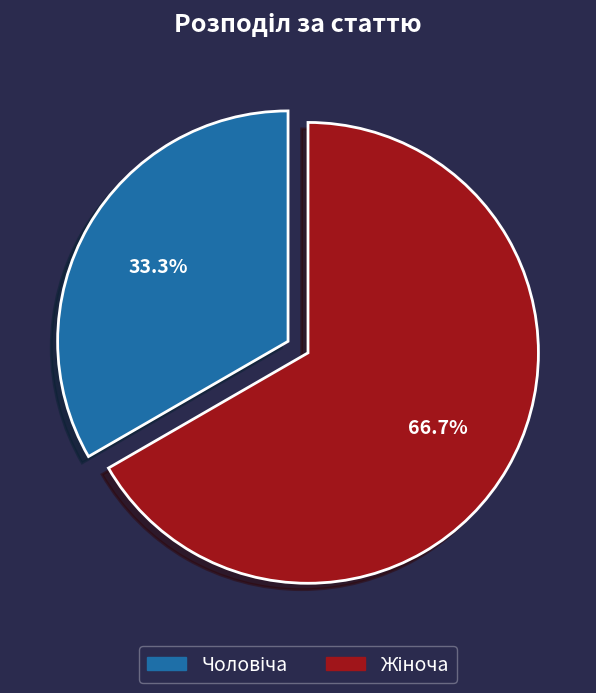

How many segments does this pie chart have?

2